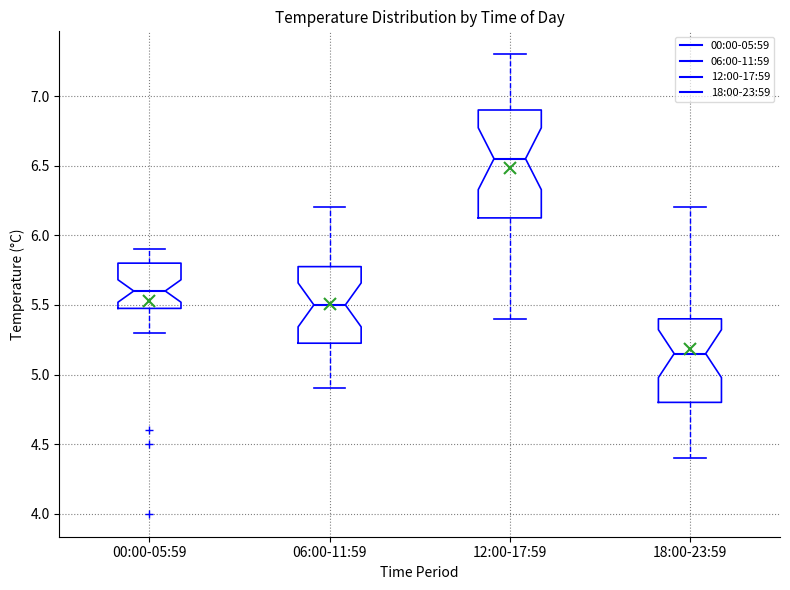

Comparing the boxes themselves (not the whiskers), which one is the tallest?

12:00-17:59